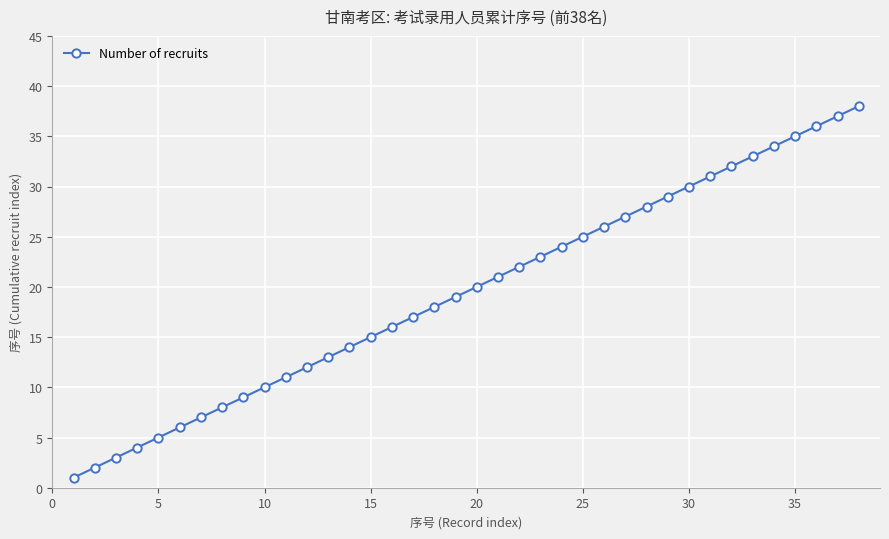

What is the greatest value displayed?

38